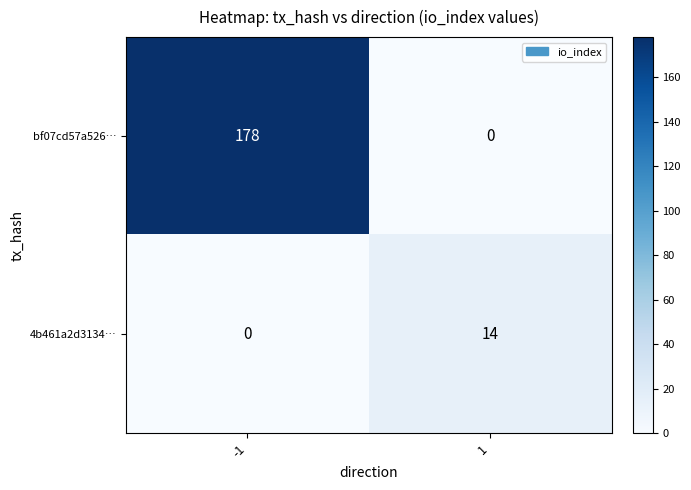

What is the highest value of the 4b461a2d3134… series?

14